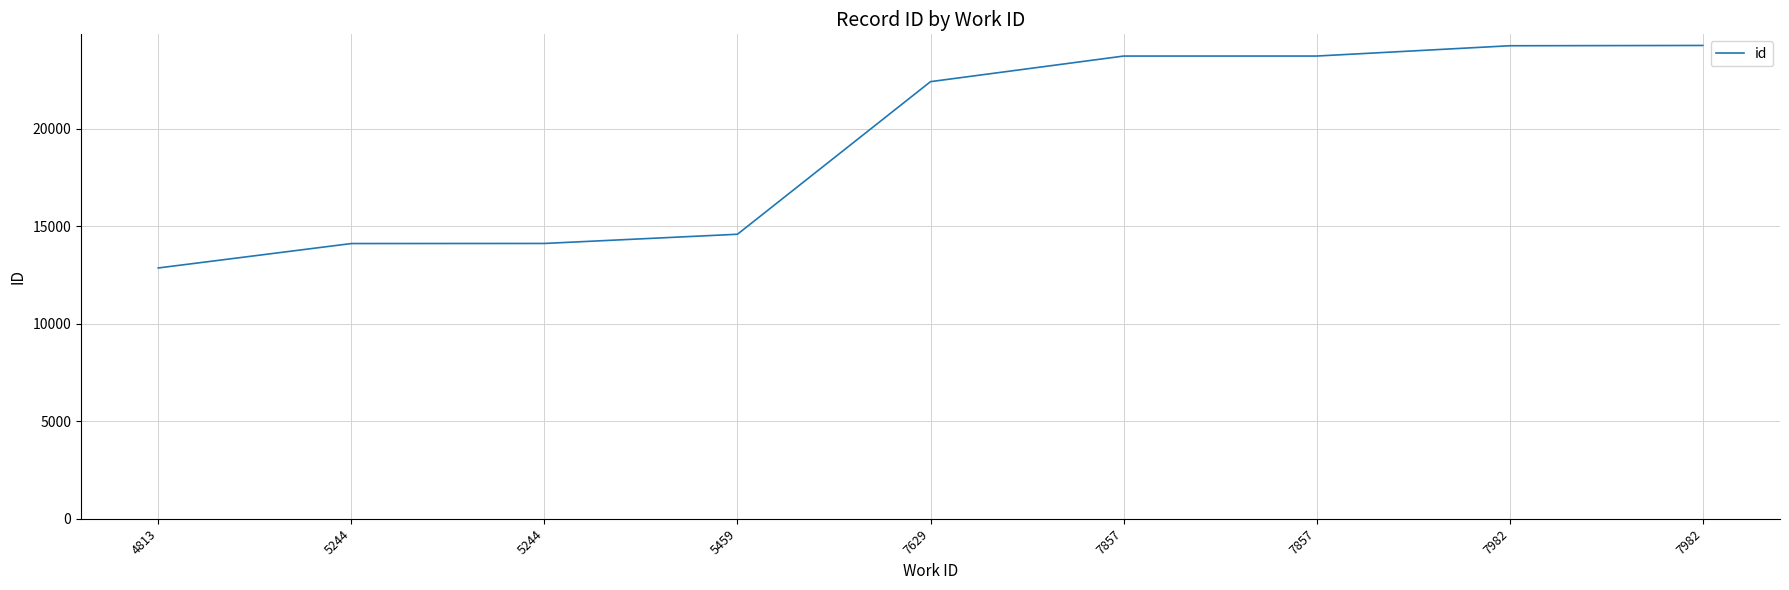

Does the chart have visible grid lines?

Yes